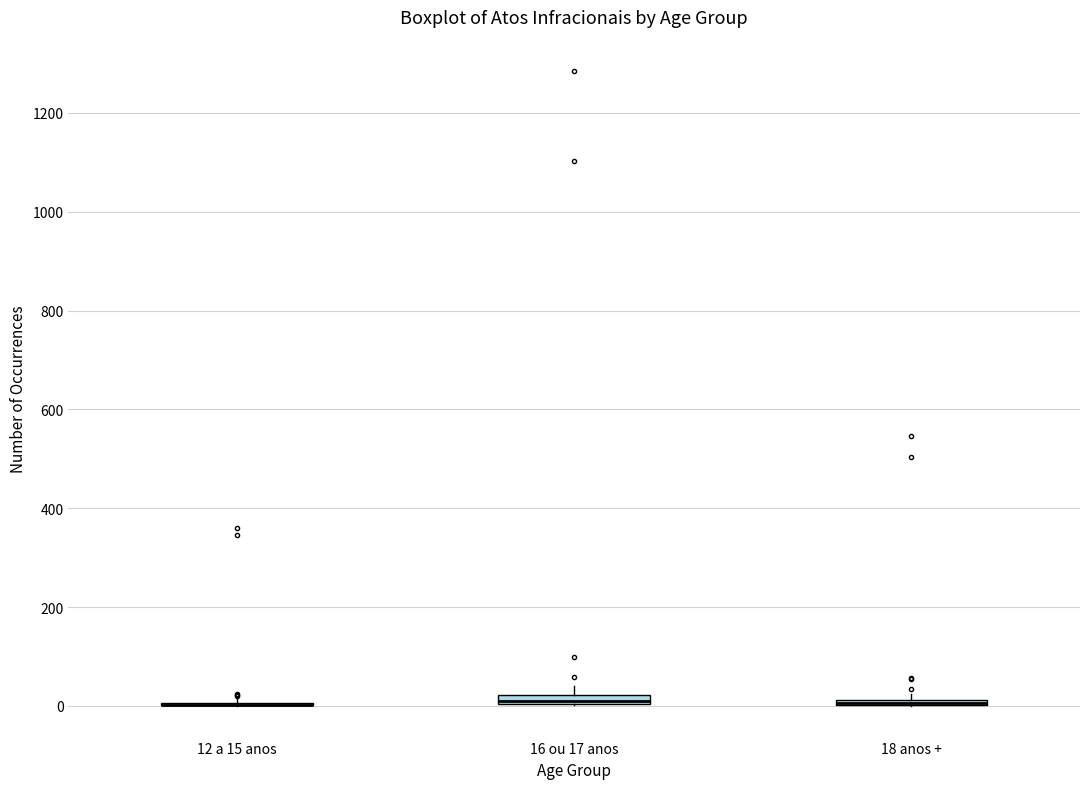

Where is the upper edge of the box for 16 ou 17 anos on the y-axis? The values are not printed on the chart, so give them approximately, as read against the axis.

20